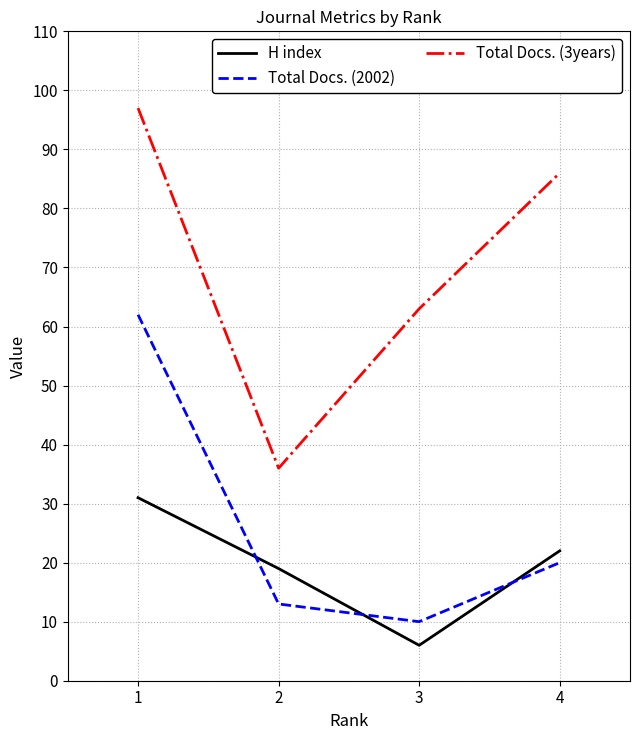

What is the sum of the Total Docs. (3years) values at 2 and 3?

99